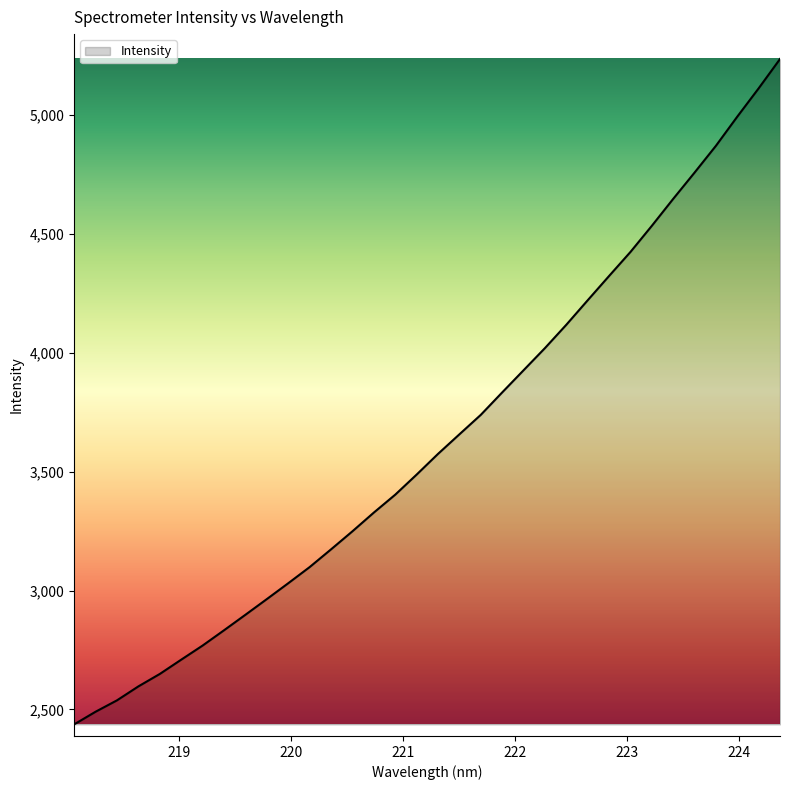

What is the greatest value displayed?

5236.3